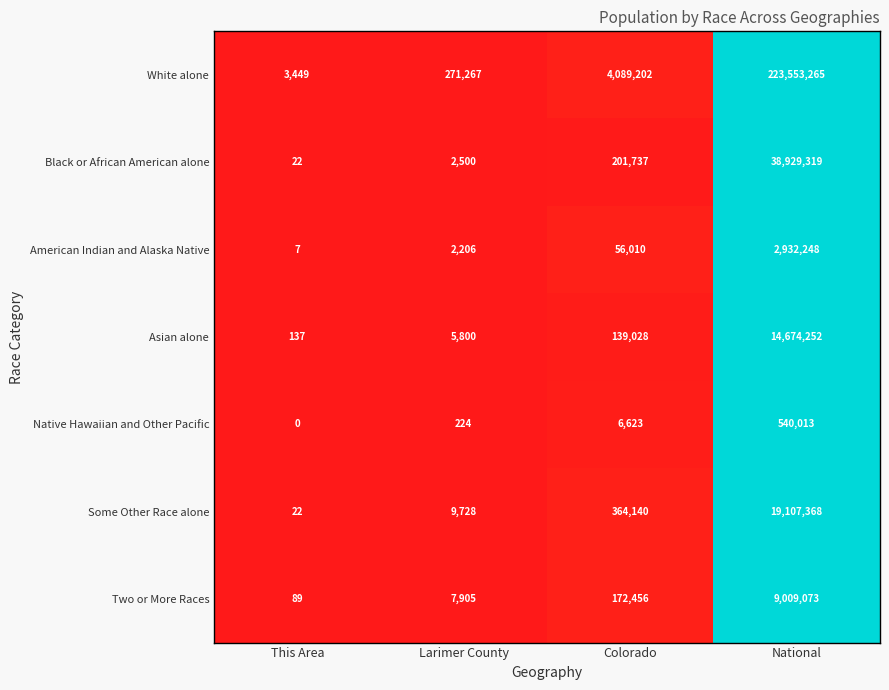

Rank the series at National from highest to lowest value.

White alone, Black or African American alone, Some Other Race alone, Asian alone, Two or More Races, American Indian and Alaska Native, Native Hawaiian and Other Pacific